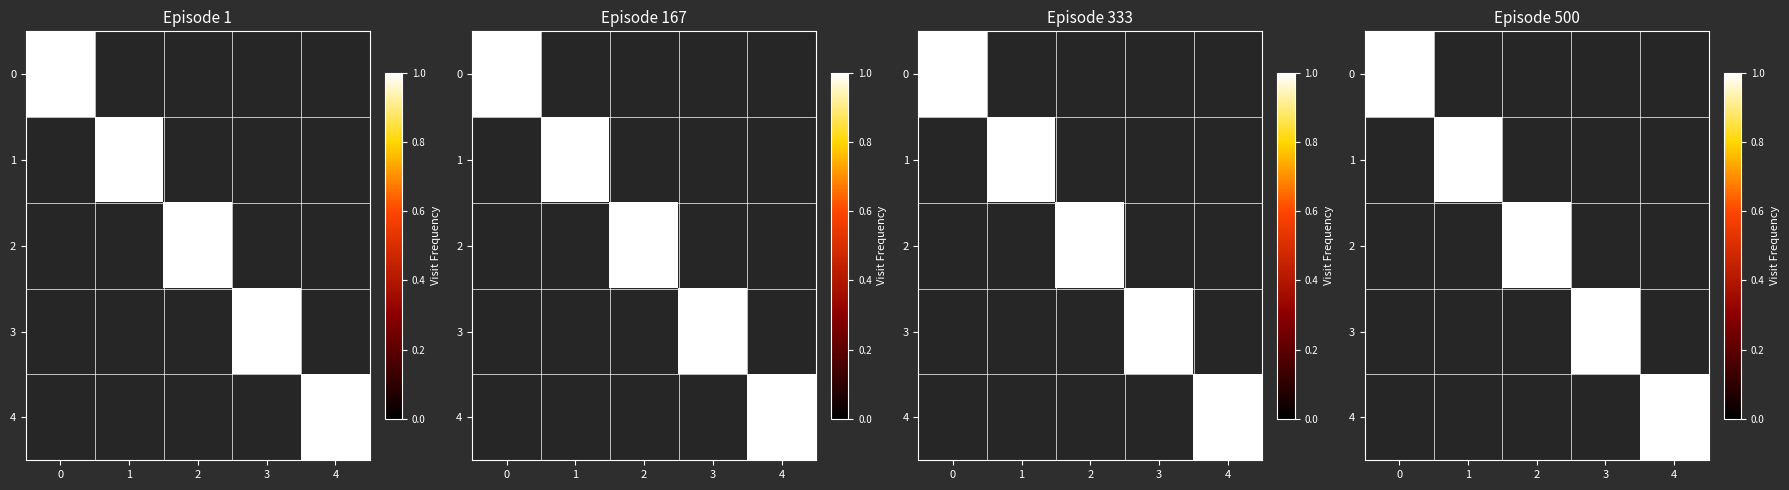

Is it true that 0 equals 0 at 1?

True